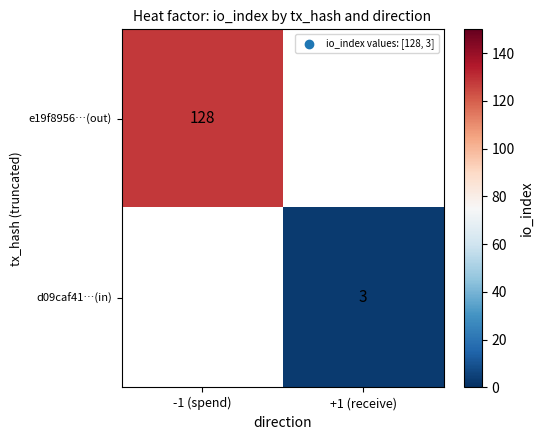

True or false: e19f8956…(out) has a value of 128 at -1 (spend).

True